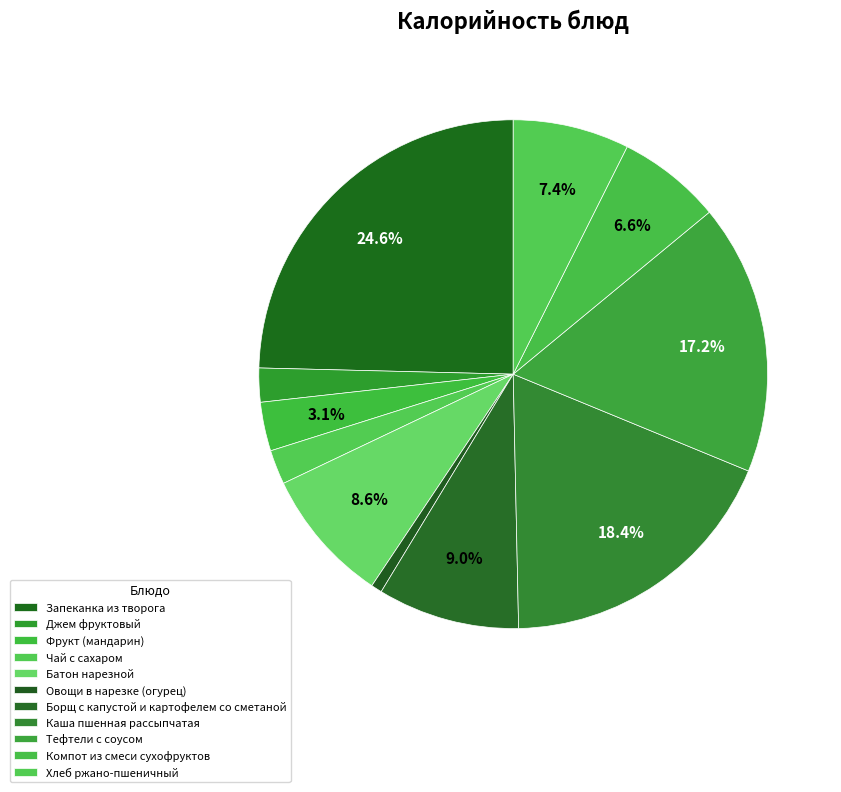

Approximately how many times larger is the value at Запеканка из творога compared to Овощи в нарезке (огурец)?

35.4